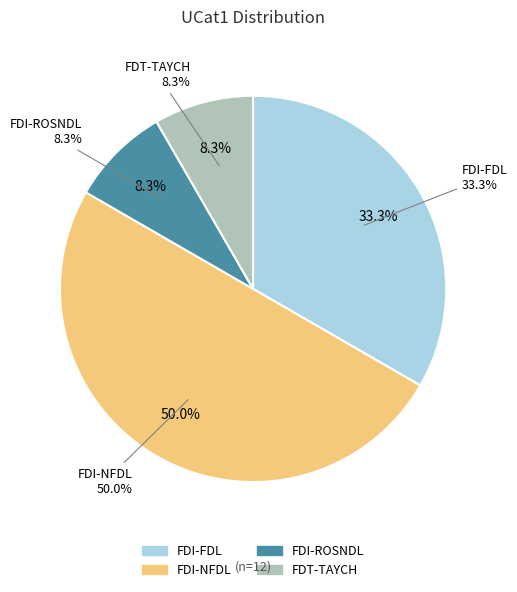

How many slices are in this pie chart?

4